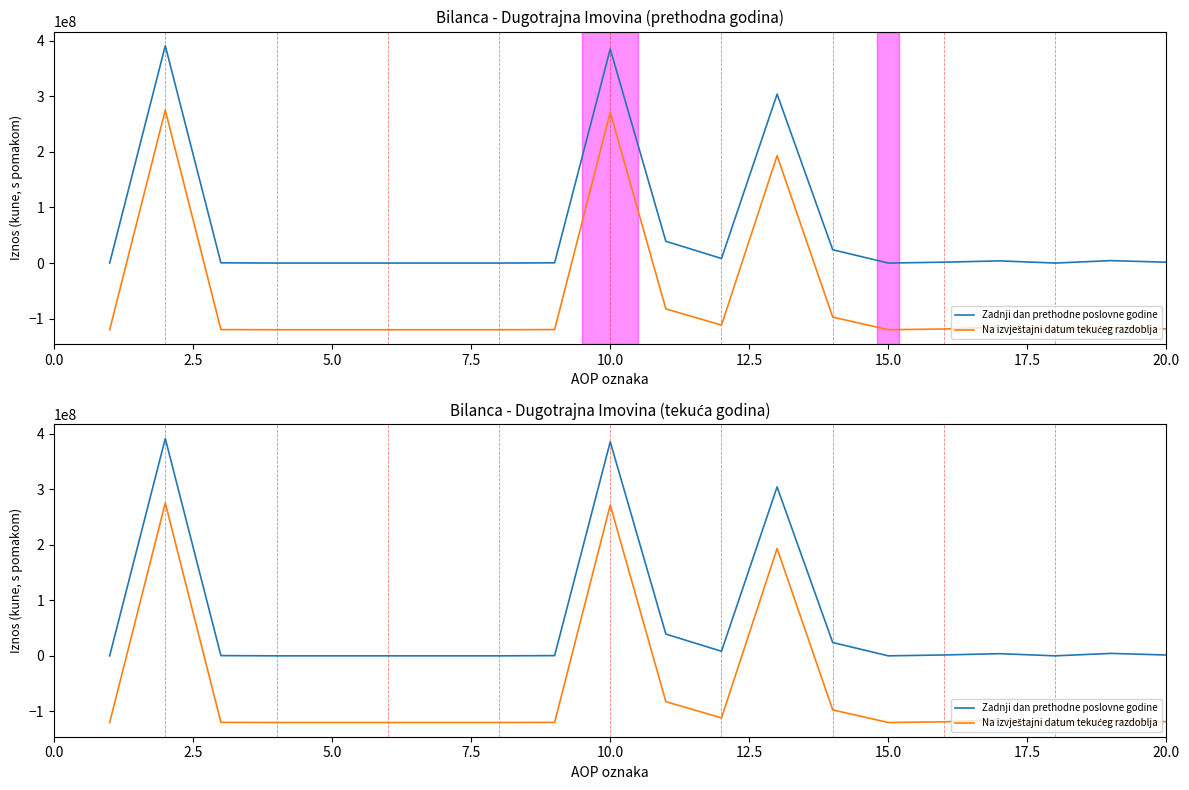

List the series in order of their overall mean, lowest first.

Na izvještajni datum tekućeg razdoblja, Zadnji dan prethodne poslovne godine